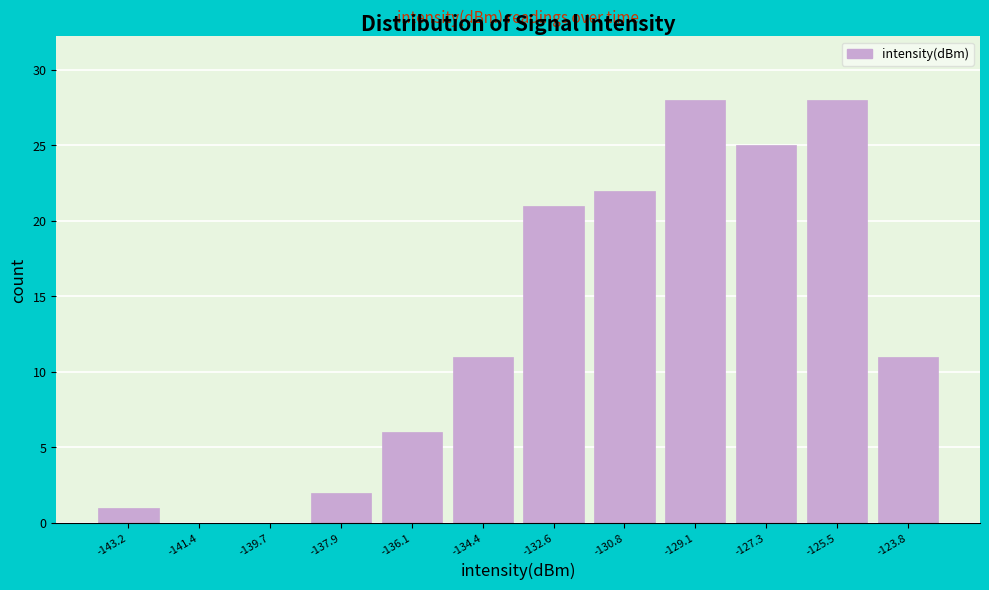

Reading right to left, list all the values displayed in this chart.

-123.8=11	-125.5=28	-127.3=25	-129.1=28	-130.8=22	-132.6=21	-134.4=11	-136.1=6	-137.9=2	-139.7=0	-141.4=0	-143.2=1